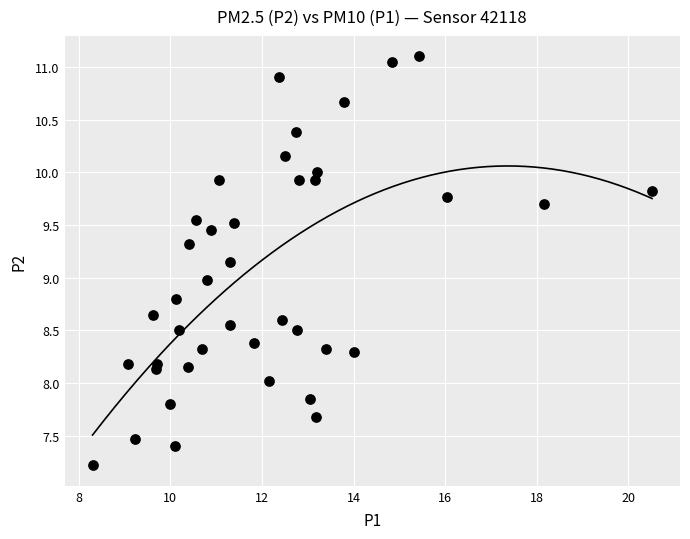

What is the range of X values (max minus min)?

12.2